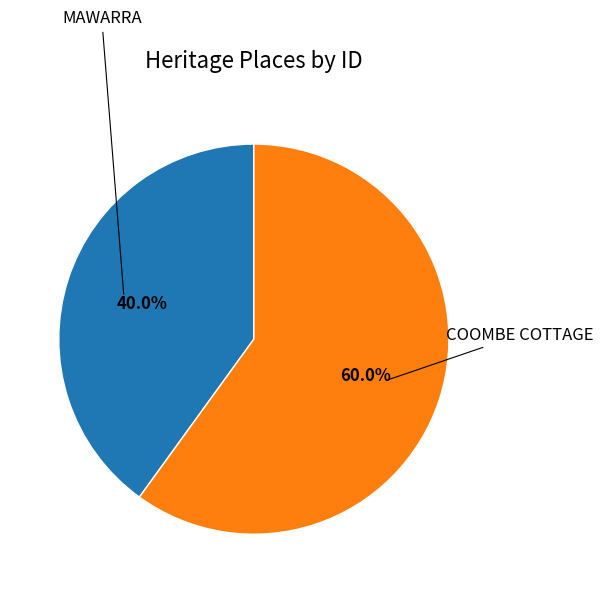

Is there a majority slice in this chart?

Yes